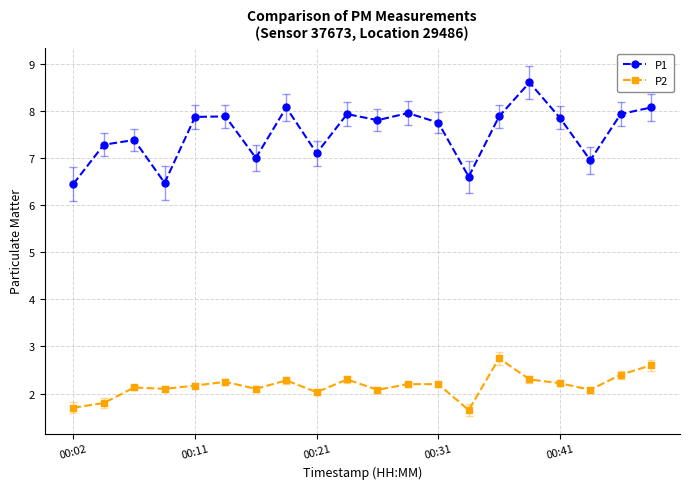

What is the value of the P2 point at the 17th from the left?

2.2